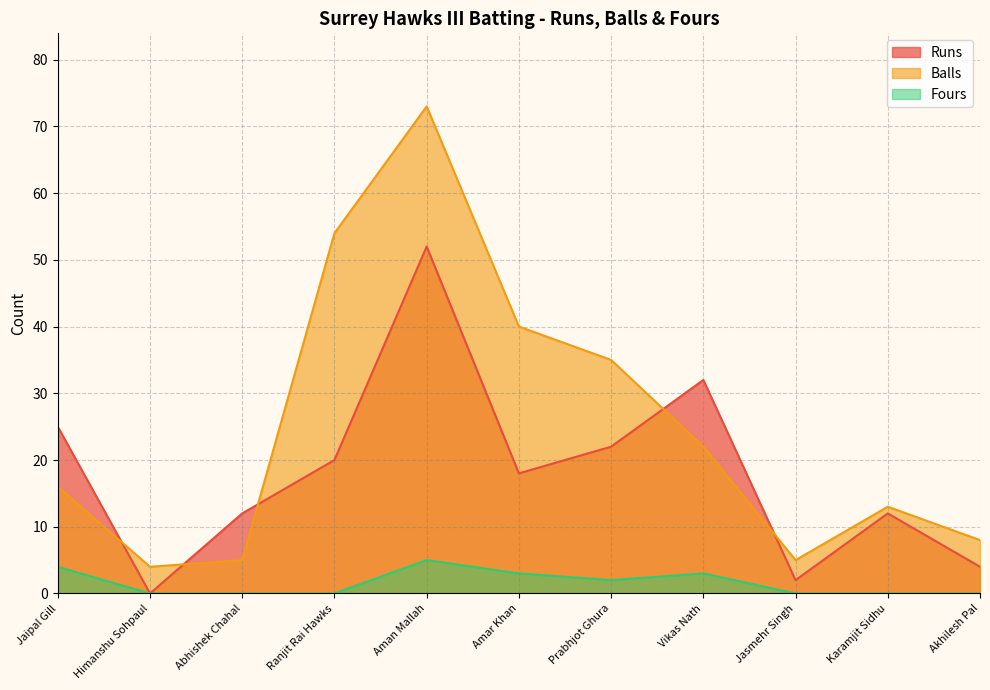

Reading right to left, list all the values displayed in this chart.

Runs: 4	12	2	32	22	18	52	20	12	0	25
Balls: 8	13	5	22	35	40	73	54	5	4	16
Fours: 0	0	0	3	2	3	5	0	0	0	4